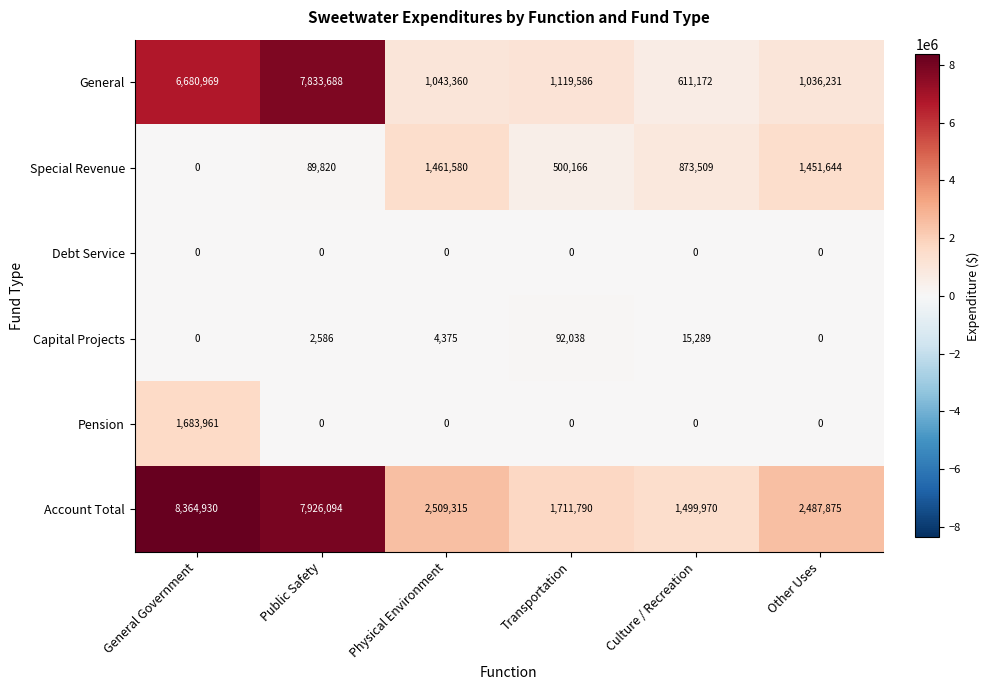

At which category is the sum across all series the highest?

General Government